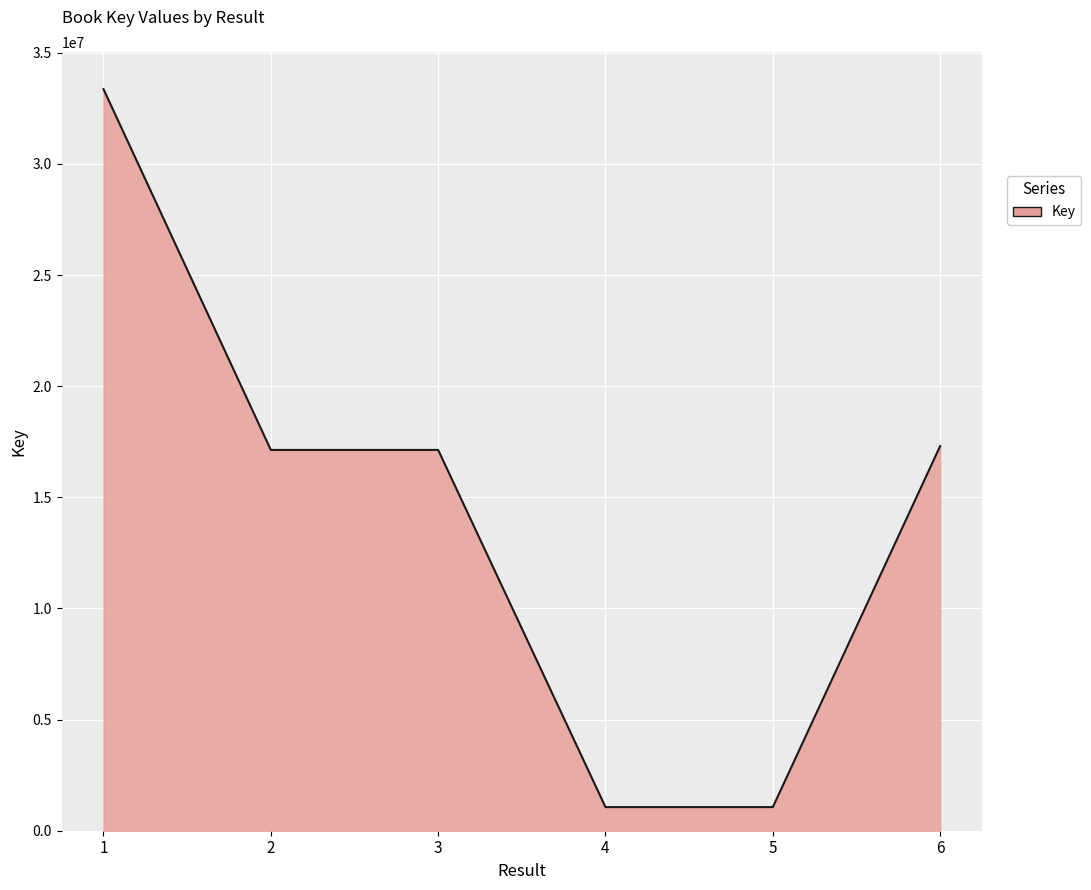

How many lines are shown in the chart?

1